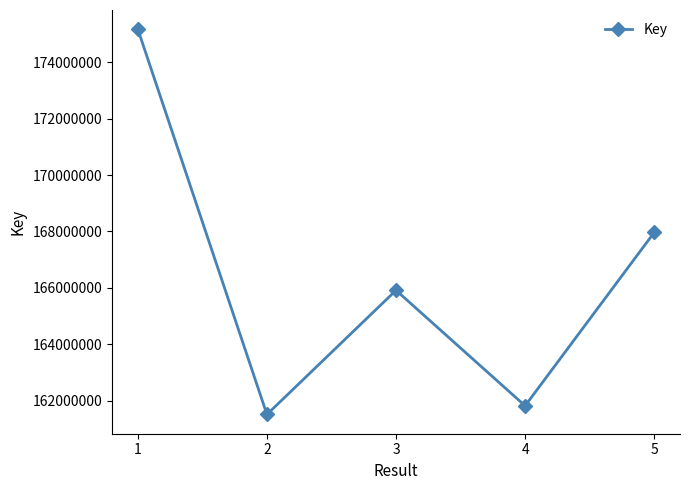

The value at 3 is 239218517. True or false?

False